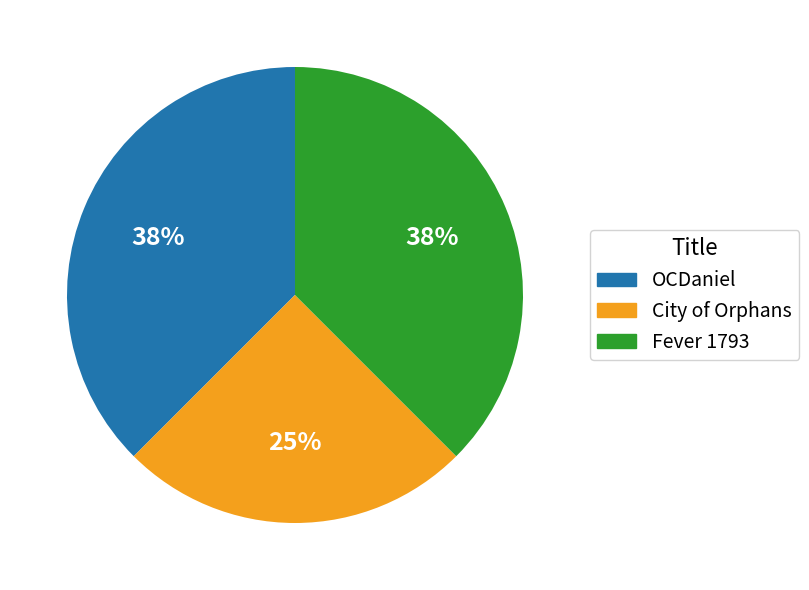

Is there a majority slice in this chart?

No